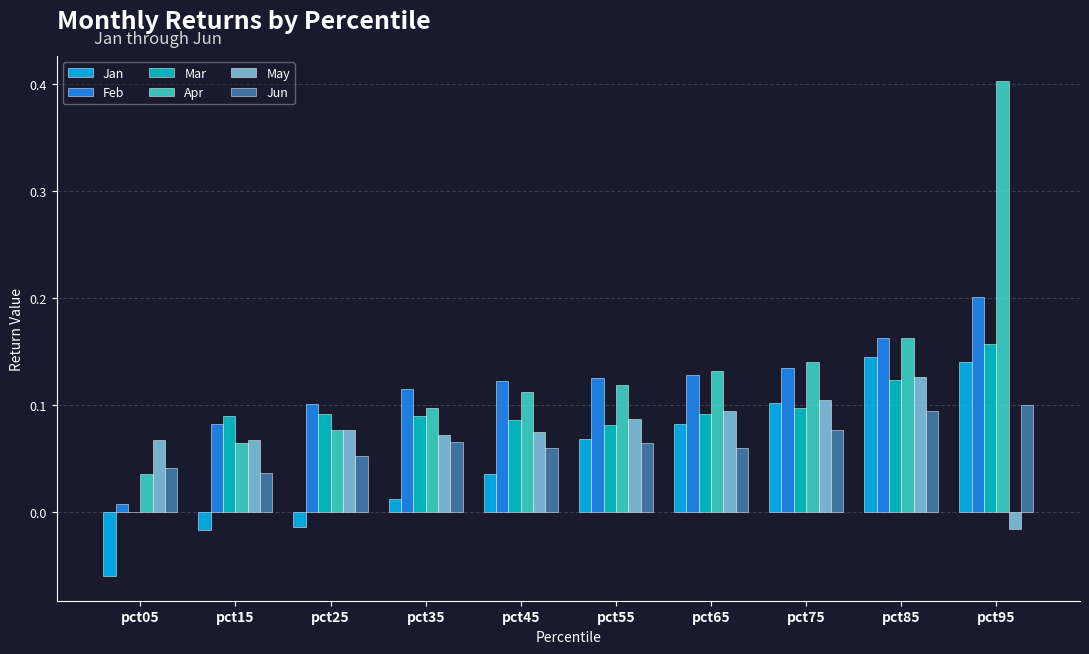

Are the bars grouped side by side (vs. stacked)?

Yes